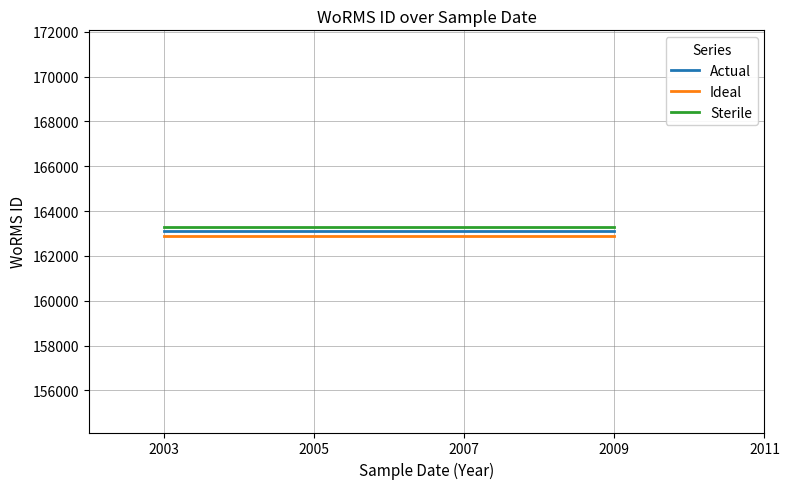

What is the average value of the Actual series?

163096